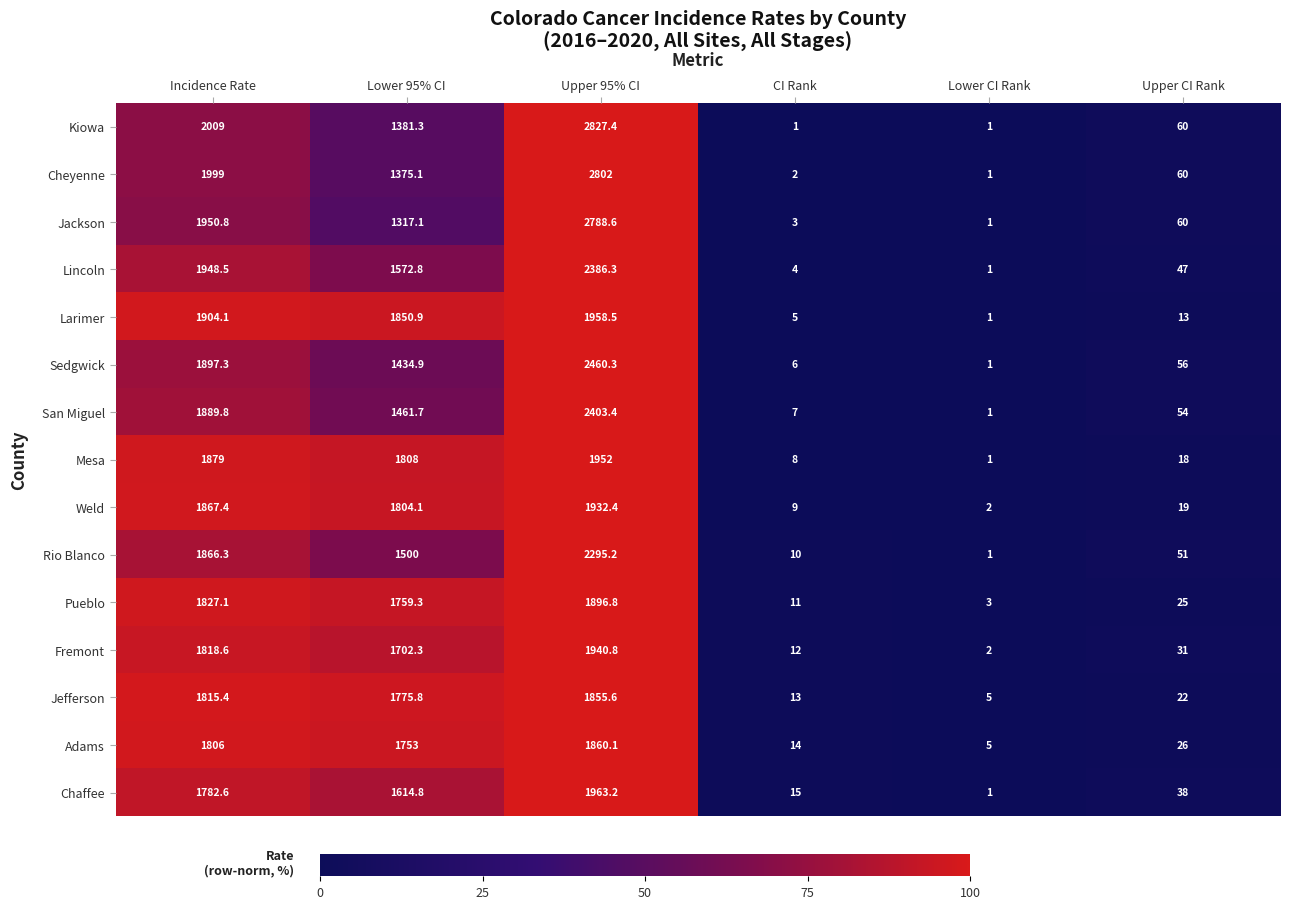

How many data points in Chaffee are less than 1614?

3